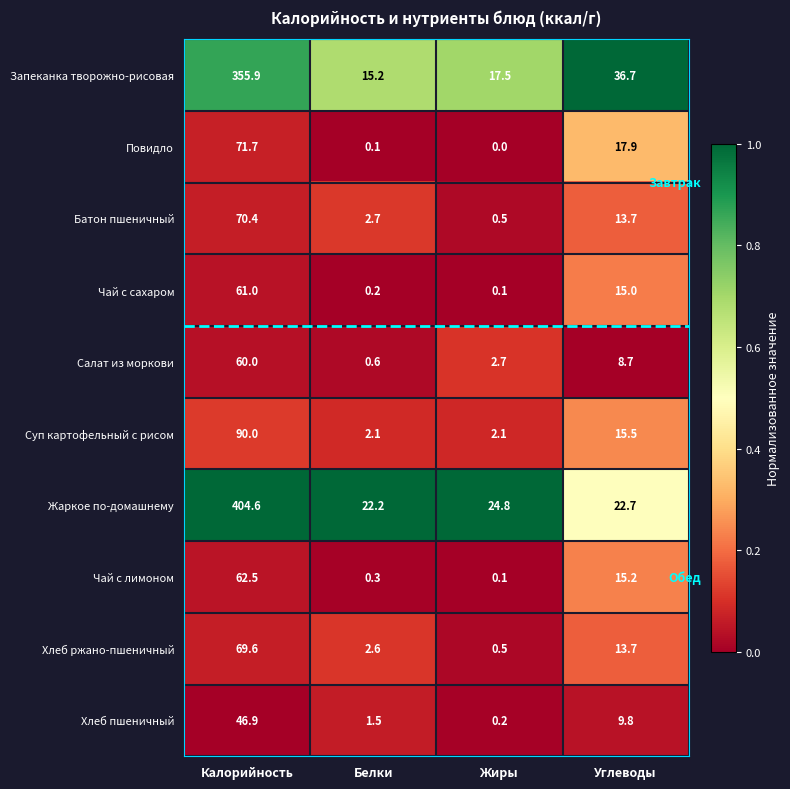

Which category has the lowest value in the Батон пшеничный series?

Жиры